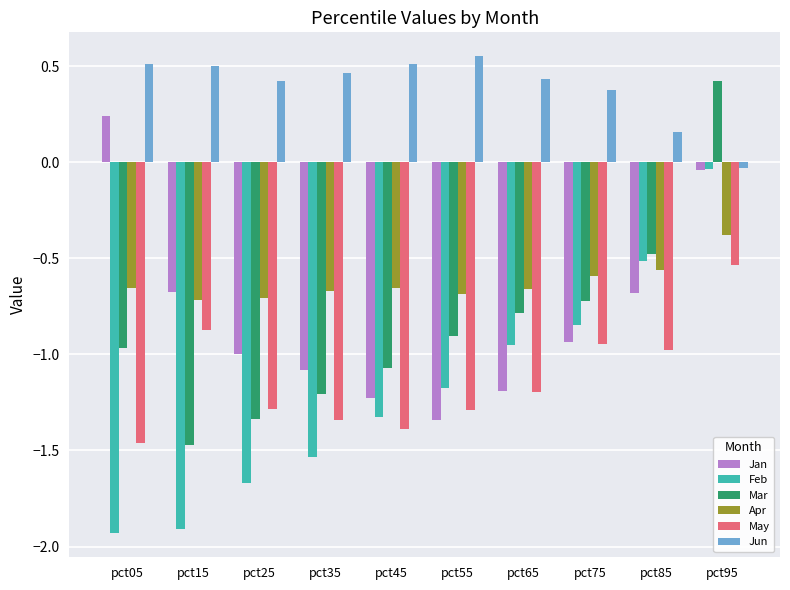

Rank the series at pct05 from lowest to highest value.

Feb, May, Mar, Apr, Jan, Jun